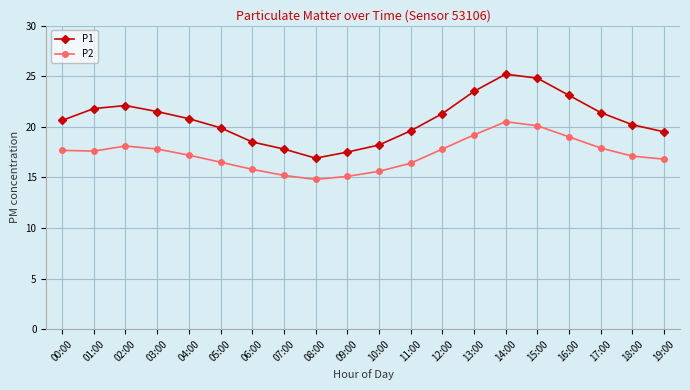

True or false: P1 has more than 2 points higher than both neighbors.

False